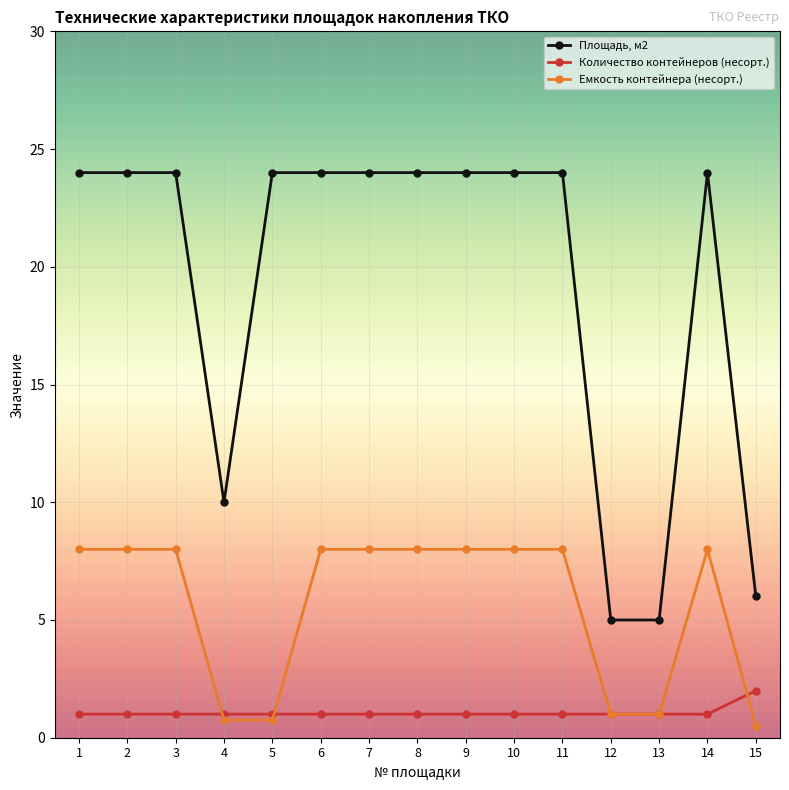

Reading left to right, list all the values displayed in this chart.

Площадь, м2: 1=24.0	2=24.0	3=24.0	4=10.0	5=24.0	6=24.0	7=24.0	8=24.0	9=24.0	10=24.0	11=24.0	12=5.0	13=5.0	14=24.0	15=6.0
Количество контейнеров (несорт.): 1=1.0	2=1.0	3=1.0	4=1.0	5=1.0	6=1.0	7=1.0	8=1.0	9=1.0	10=1.0	11=1.0	12=1.0	13=1.0	14=1.0	15=2.0
Емкость контейнера (несорт.): 1=8.0	2=8.0	3=8.0	4=0.8	5=0.8	6=8.0	7=8.0	8=8.0	9=8.0	10=8.0	11=8.0	12=1.0	13=1.0	14=8.0	15=0.5